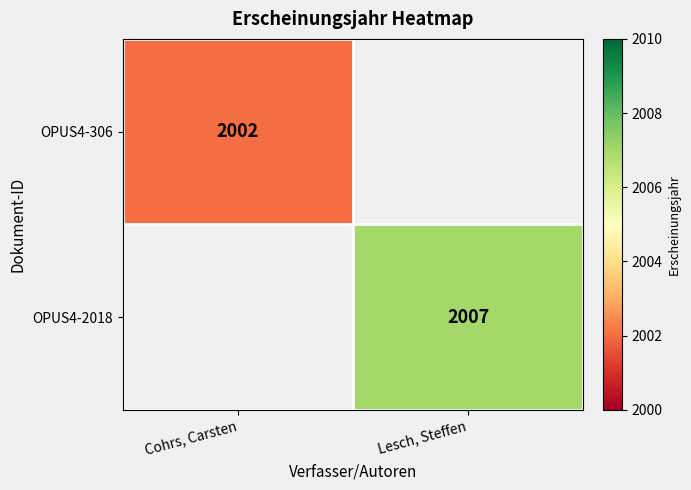

True or false: OPUS4-306 has a value of 476 at Cohrs, Carsten.

False